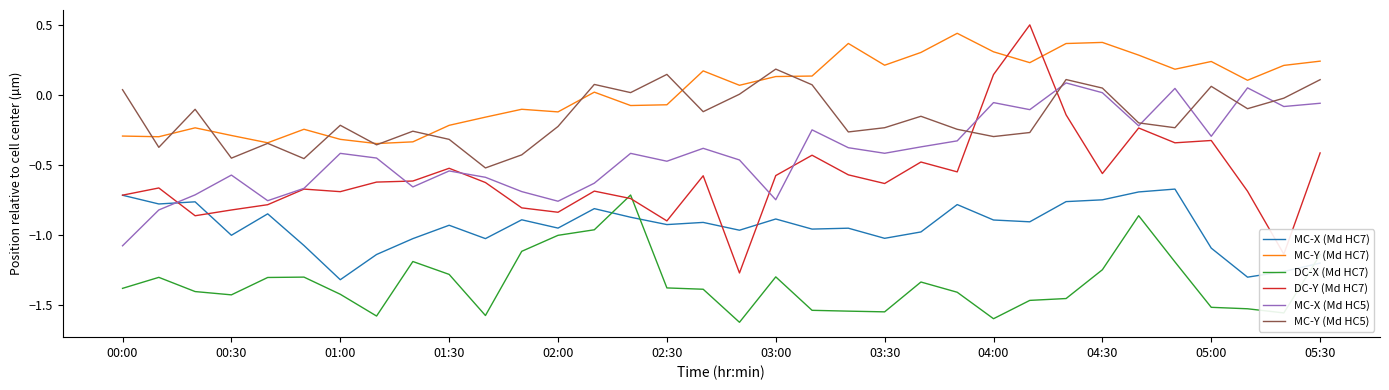

What is the maximum value shown in the chart?

0.5